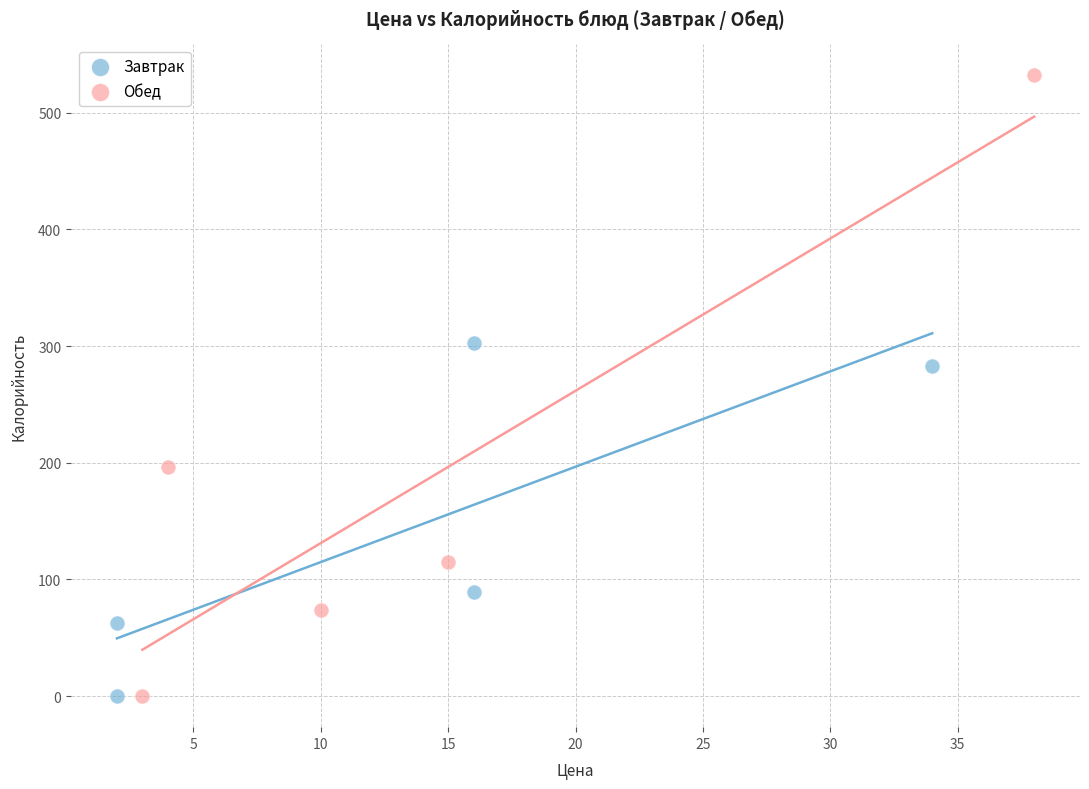

Which series has the largest Y range (max minus min)?

Обед